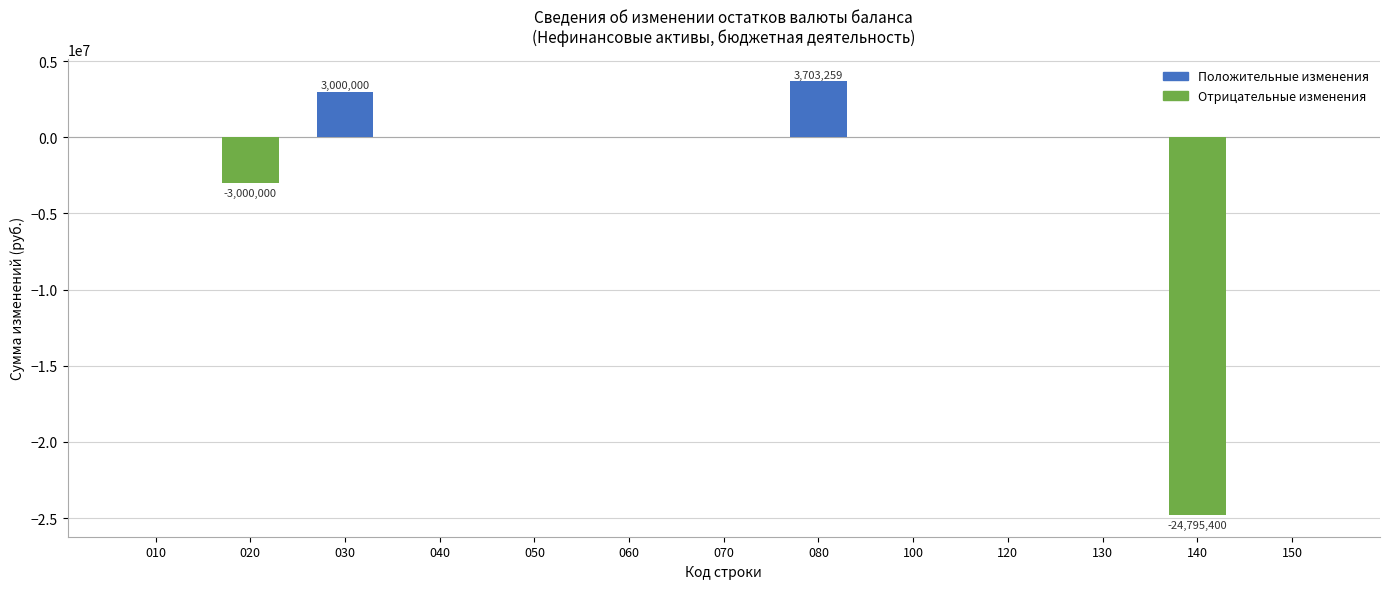

Does the chart contain stacked bars?

No